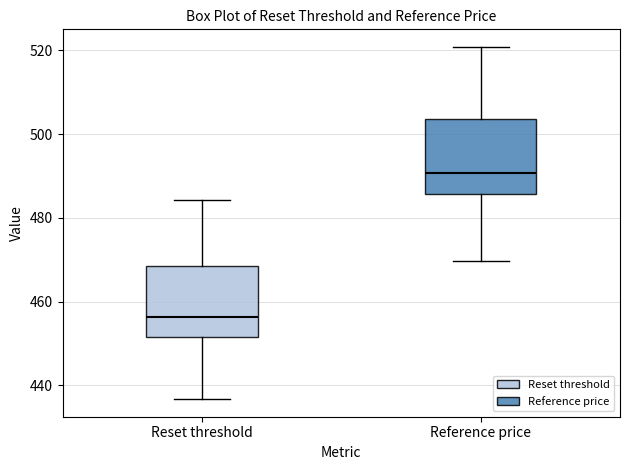

Where does the lower whisker of the box for Reference price end on the y-axis? The values are not printed on the chart, so give them approximately, as read against the axis.

470